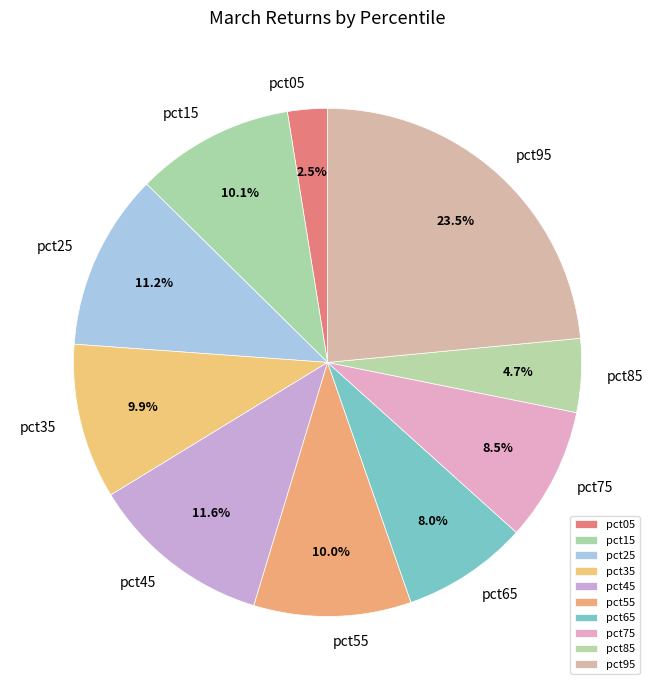

Is the sum of pct05 and pct45 greater than half?

No